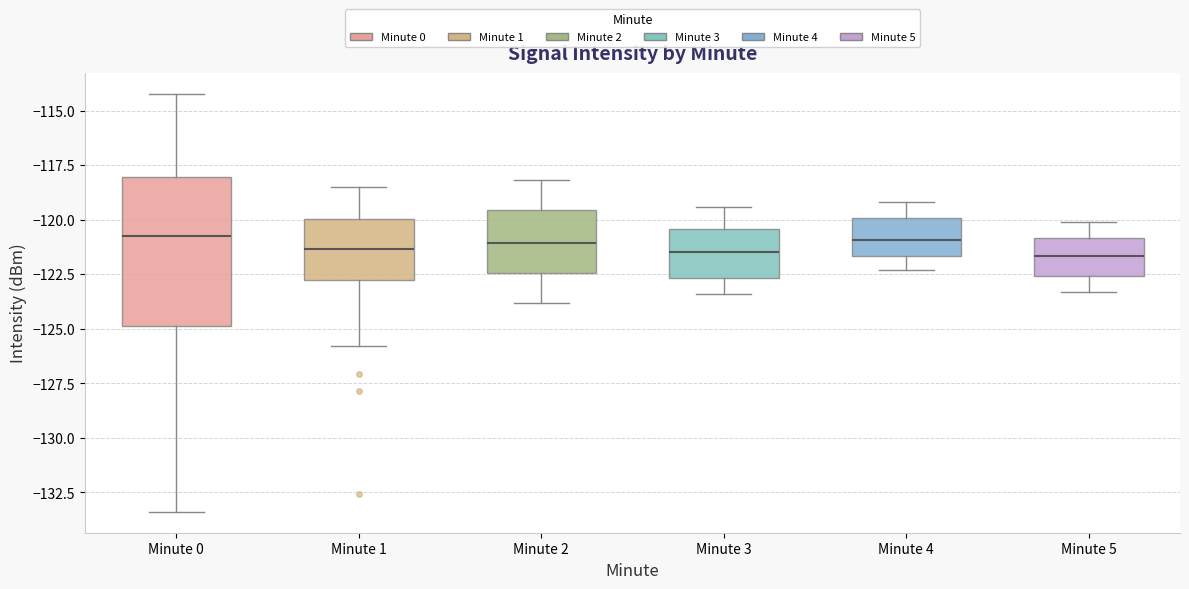

Reading left to right, read every box against the y-axis: the position of its median line, the range the box covers, and the ends of its whiskers. The values are not printed on the chart, so give them approximately, as read against the axis.

Minute 0: median -120.5, box -125.0 to -118.0, whiskers -133.5 to -114.0
Minute 1: median -121.5, box -123.0 to -120.0, whiskers -126.0 to -118.5
Minute 2: median -121.0, box -122.5 to -119.5, whiskers -124.0 to -118.0
Minute 3: median -121.5, box -122.5 to -120.5, whiskers -123.5 to -119.5
Minute 4: median -121.0, box -121.5 to -120.0, whiskers -122.5 to -119.0
Minute 5: median -121.5, box -122.5 to -121.0, whiskers -123.5 to -120.0